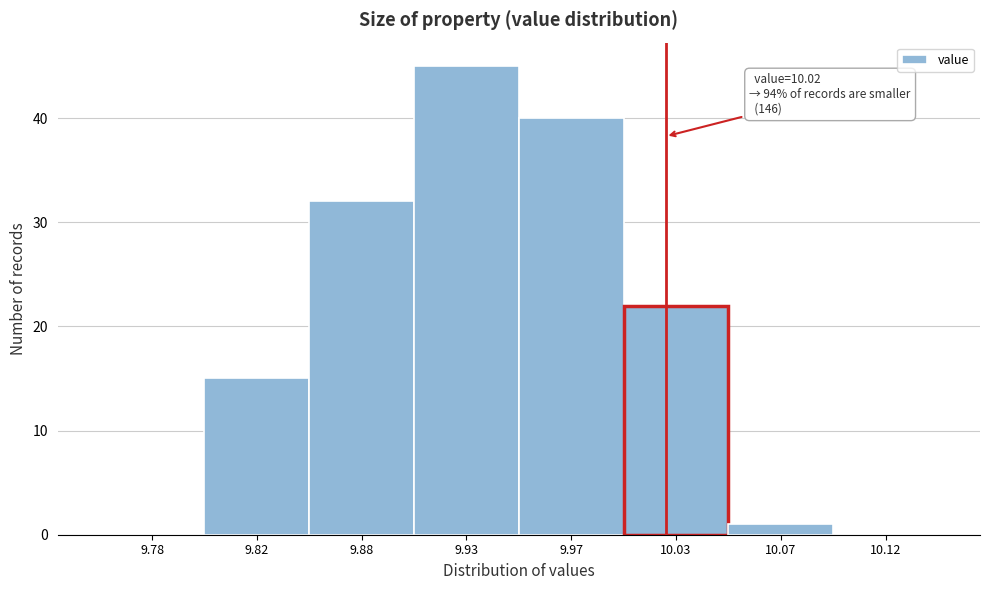

Reading left to right, extract all data points from this chart.

9.78=0	9.82=15	9.88=32	9.93=45	9.97=40	10.03=22	10.07=1	10.12=0